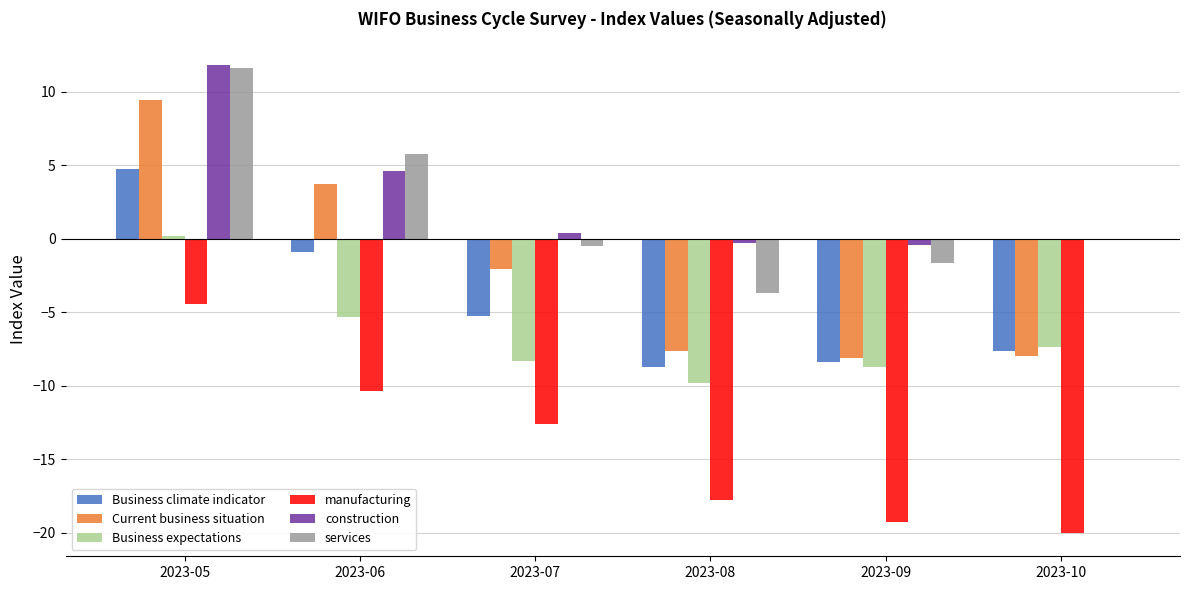

What is the spread (max minus min) of values at 2023-06?

16.1